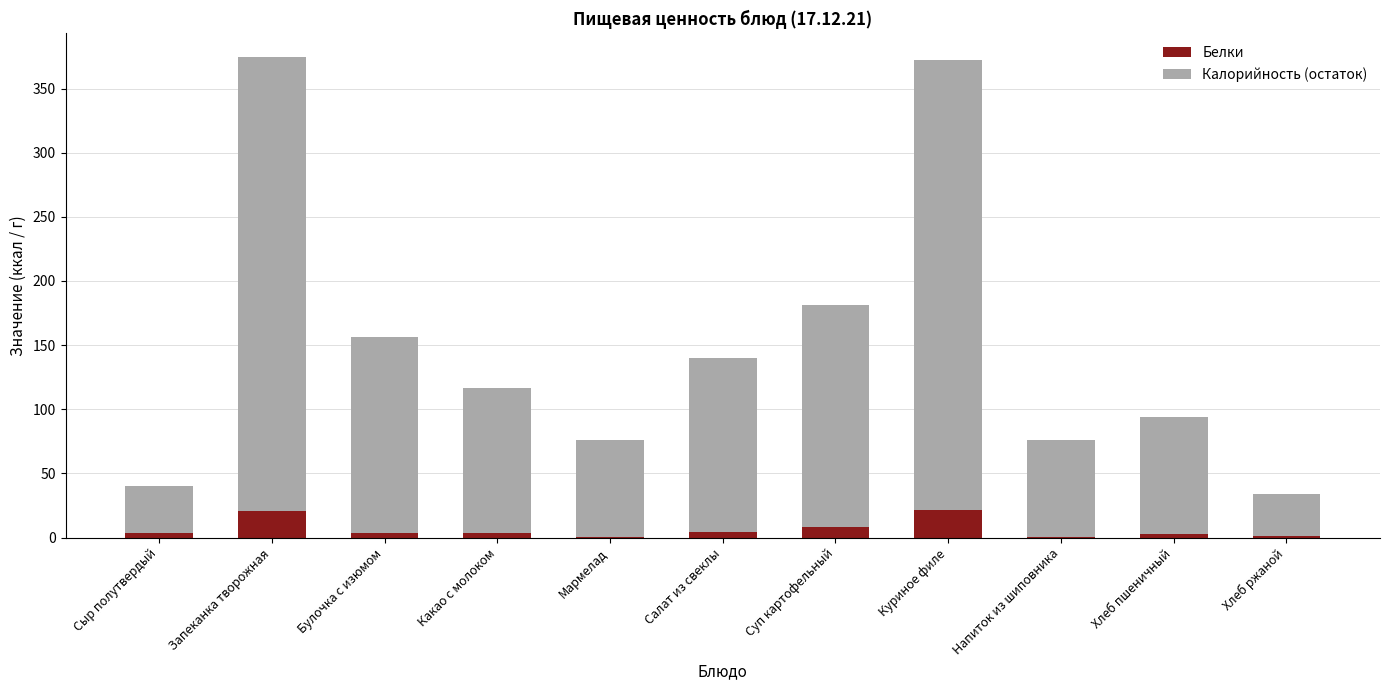

What is the highest value of the Белки series?

21.4